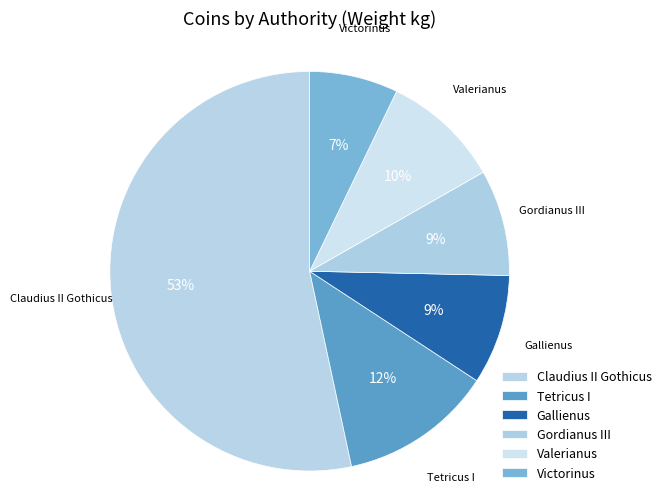

Which slice is the largest?

Claudius II Gothicus